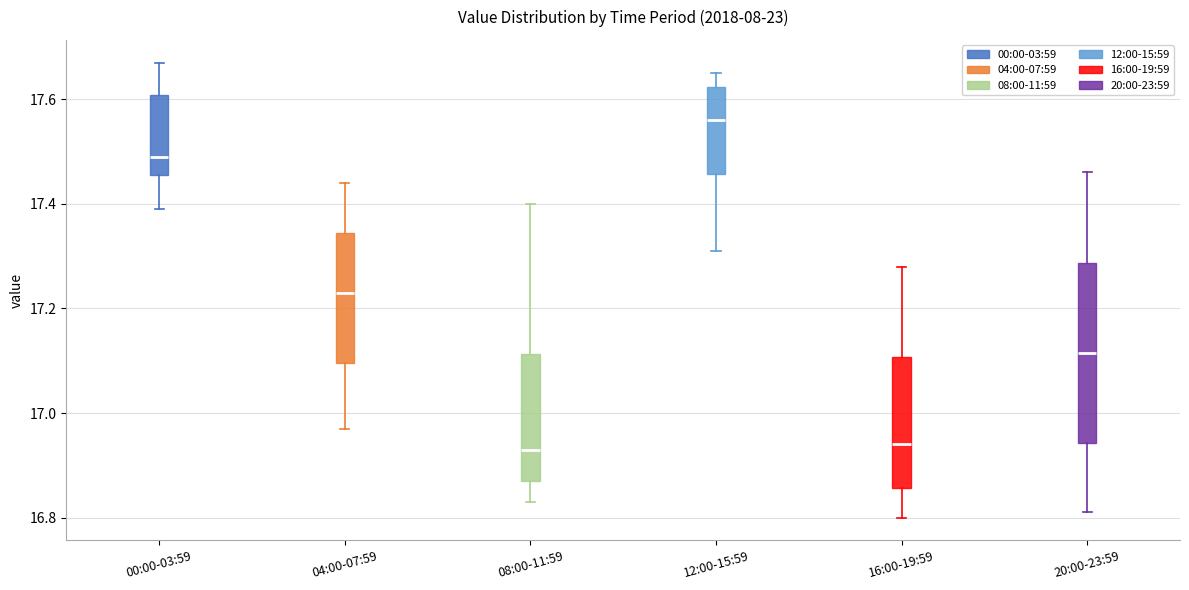

Reading left to right, transcribe this box plot: for each box, give where its median line is, the range the box spans, and where its two whiskers end, as read against the y-axis. The values are not printed on the chart, so give them approximately, as read against the axis.

00:00-03:59: median 17.50, box 17.46 to 17.60, whiskers 17.40 to 17.68
04:00-07:59: median 17.24, box 17.10 to 17.34, whiskers 16.98 to 17.44
08:00-11:59: median 16.94, box 16.88 to 17.12, whiskers 16.84 to 17.40
12:00-15:59: median 17.56, box 17.46 to 17.62, whiskers 17.32 to 17.66
16:00-19:59: median 16.94, box 16.86 to 17.10, whiskers 16.80 to 17.28
20:00-23:59: median 17.12, box 16.94 to 17.28, whiskers 16.82 to 17.46